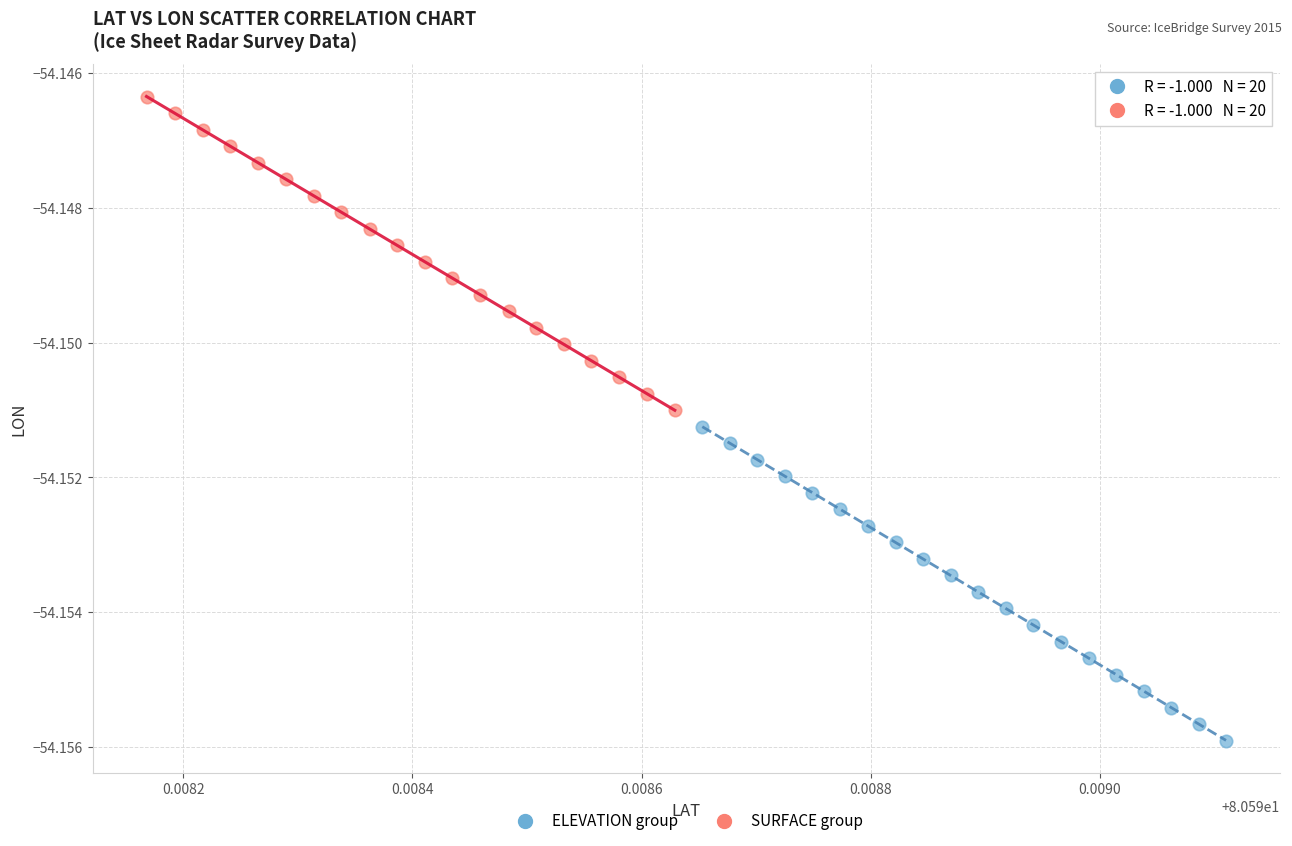

Which series has the widest spread of Y values?

ELEVATION group